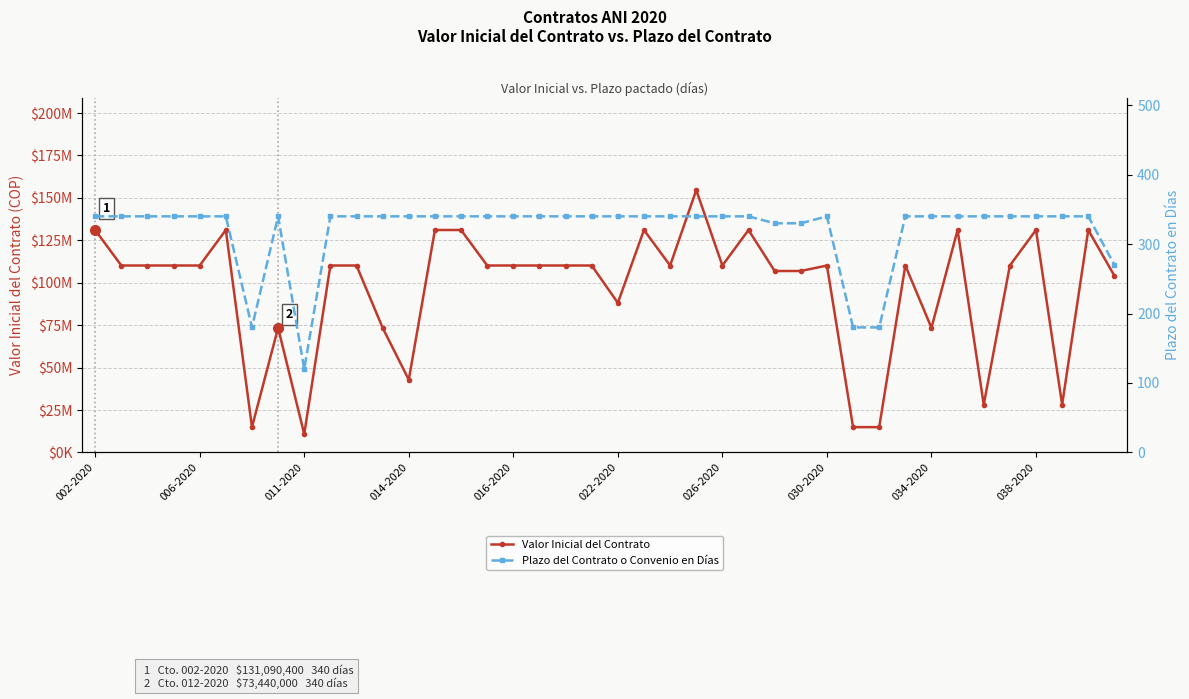

In Plazo del Contrato o Convenio en Días, how many points are lower than both neighbors (excluding endpoints)?

2